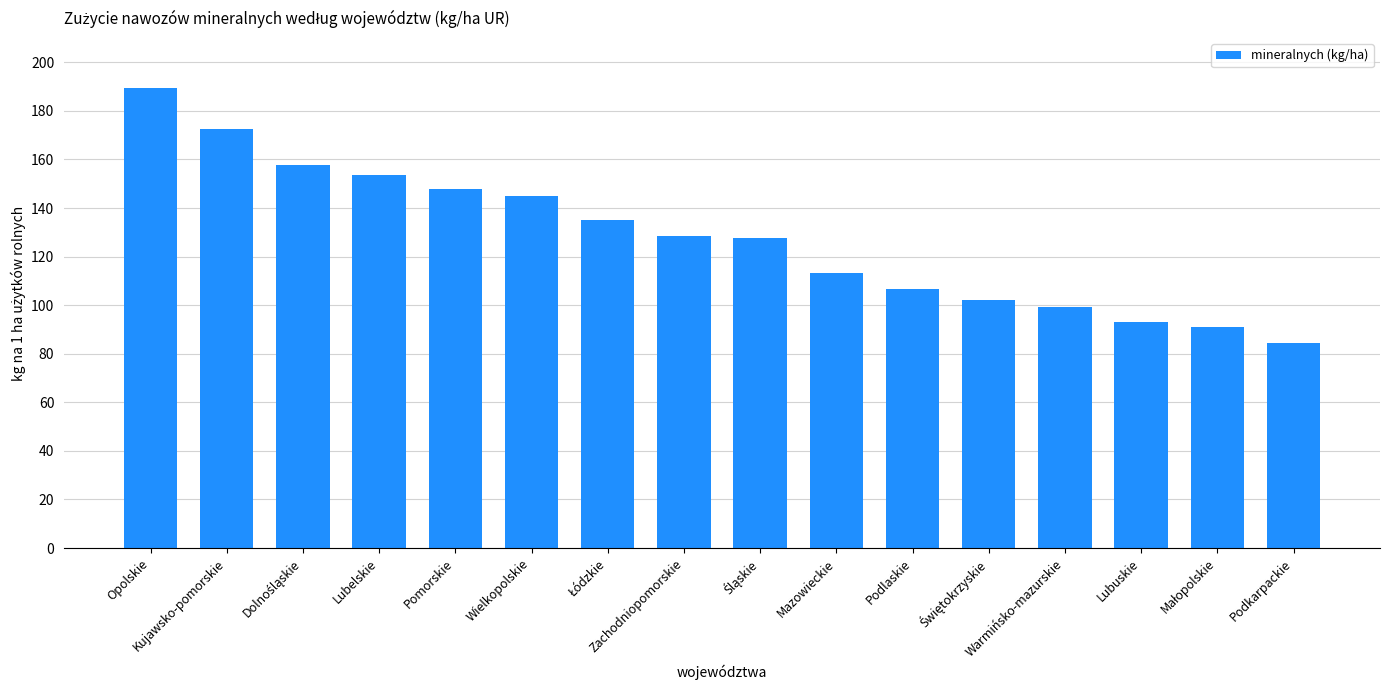

Where does the data first go above 128?

Opolskie